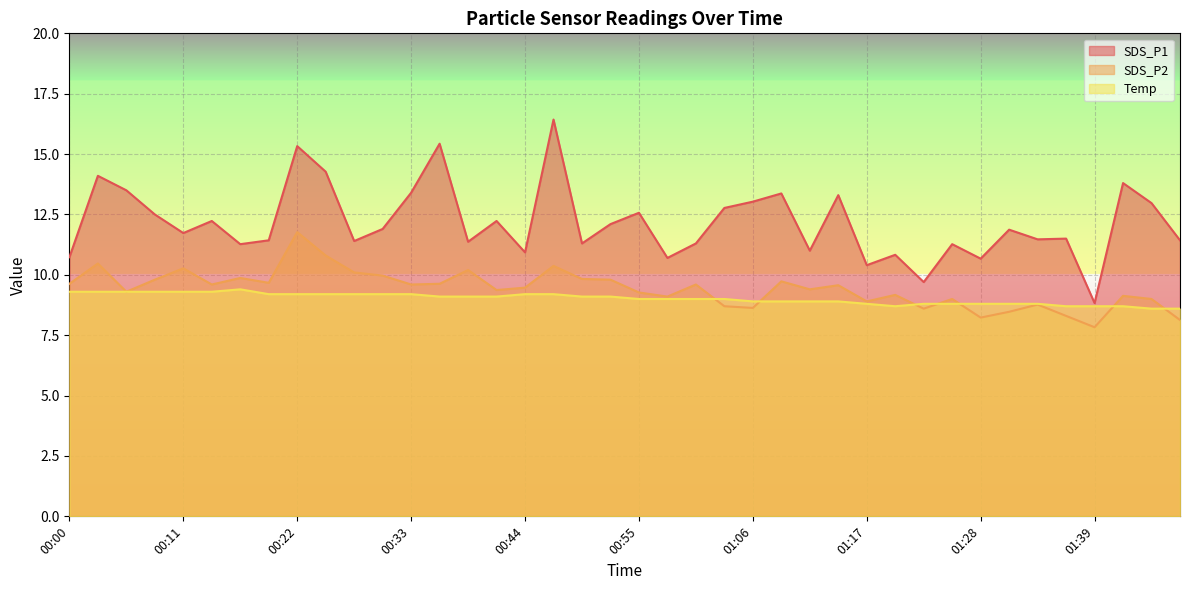

Which category has the lowest value in the SDS_P2 series?

01:39